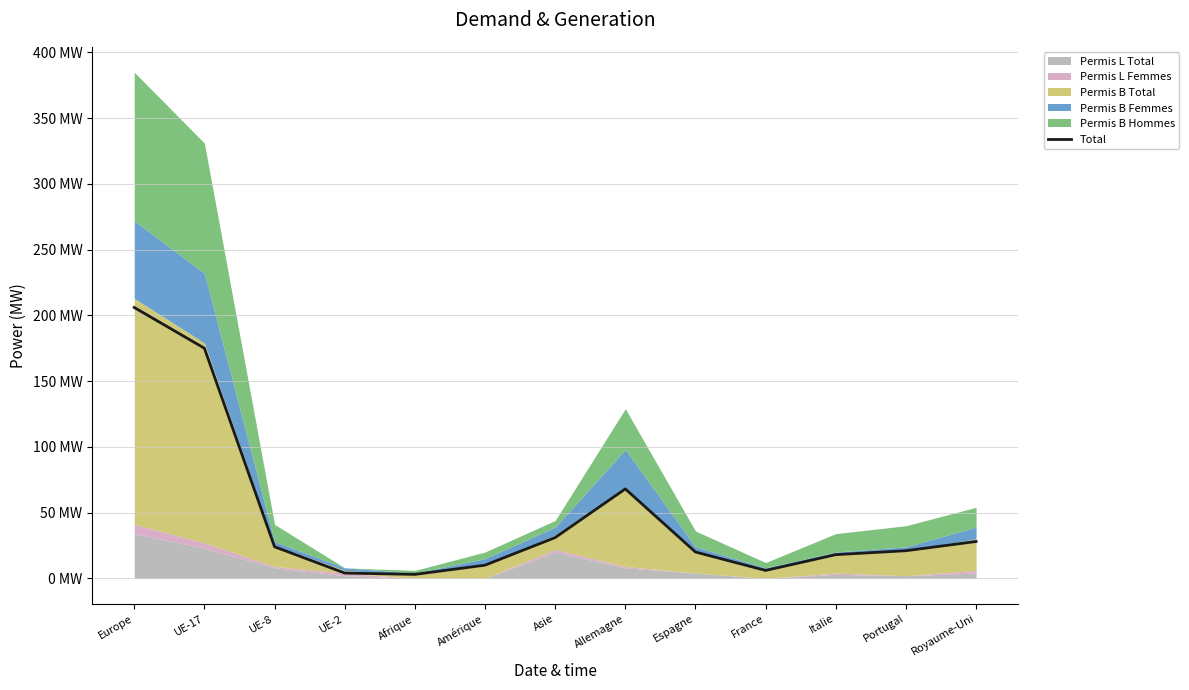

What position from the left is Portugal?

12